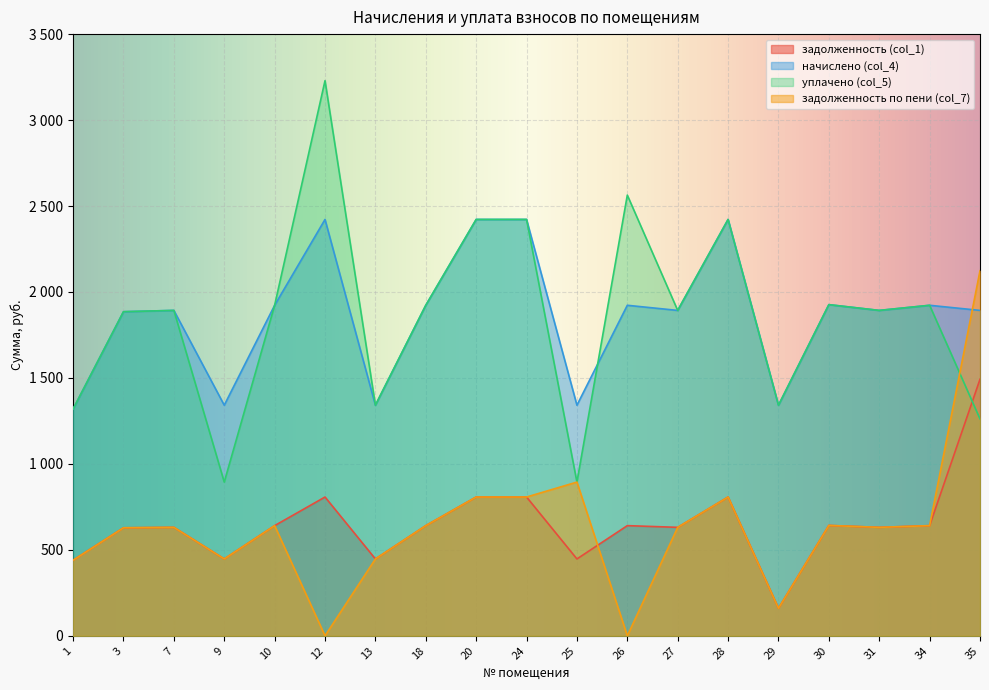

At which category is the sum across all series the highest?

35